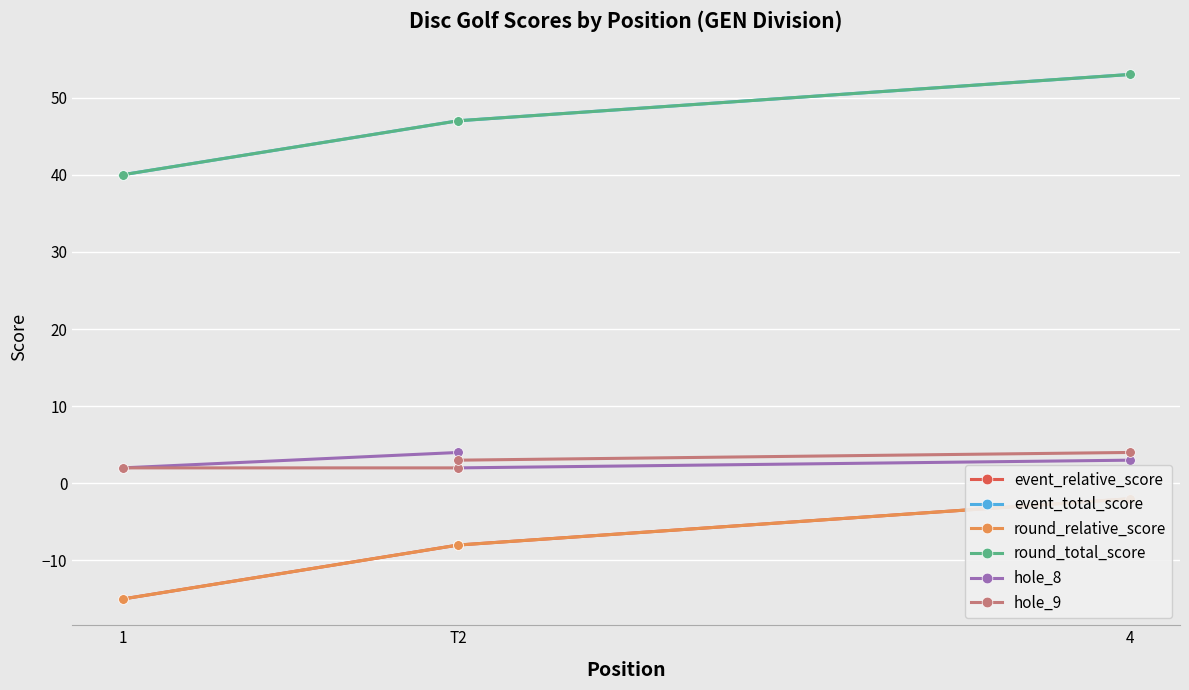

True or false: event_relative_score has more than 1 points higher than both neighbors.

False